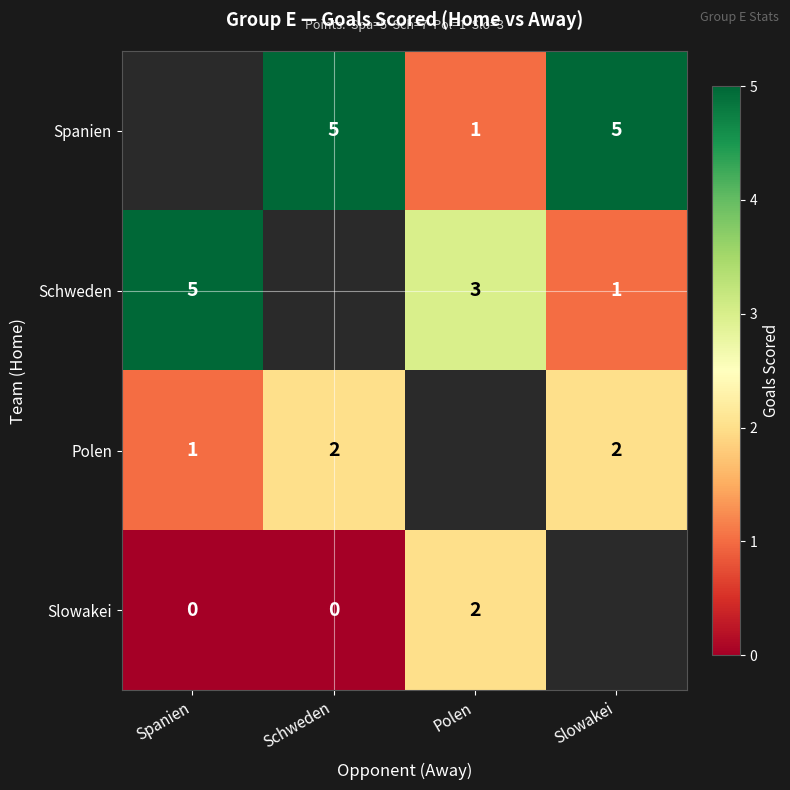

The value of Schweden at Slowakei is 1. True or false?

True